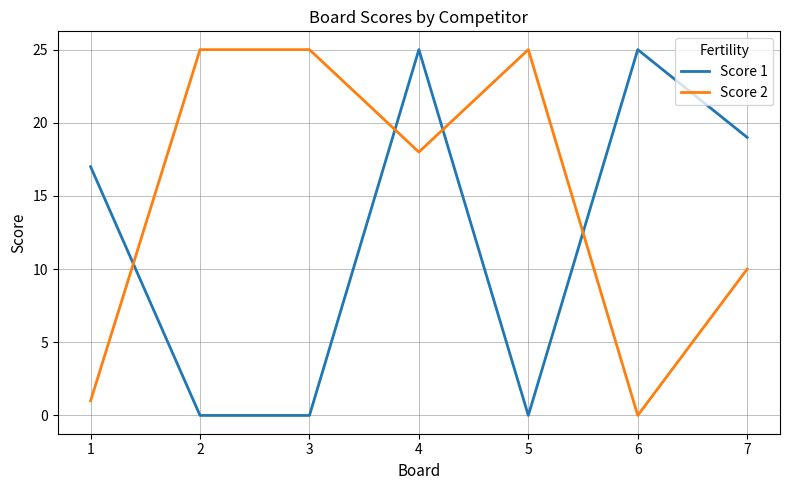

Is this an area chart (filled region under the line)?

No